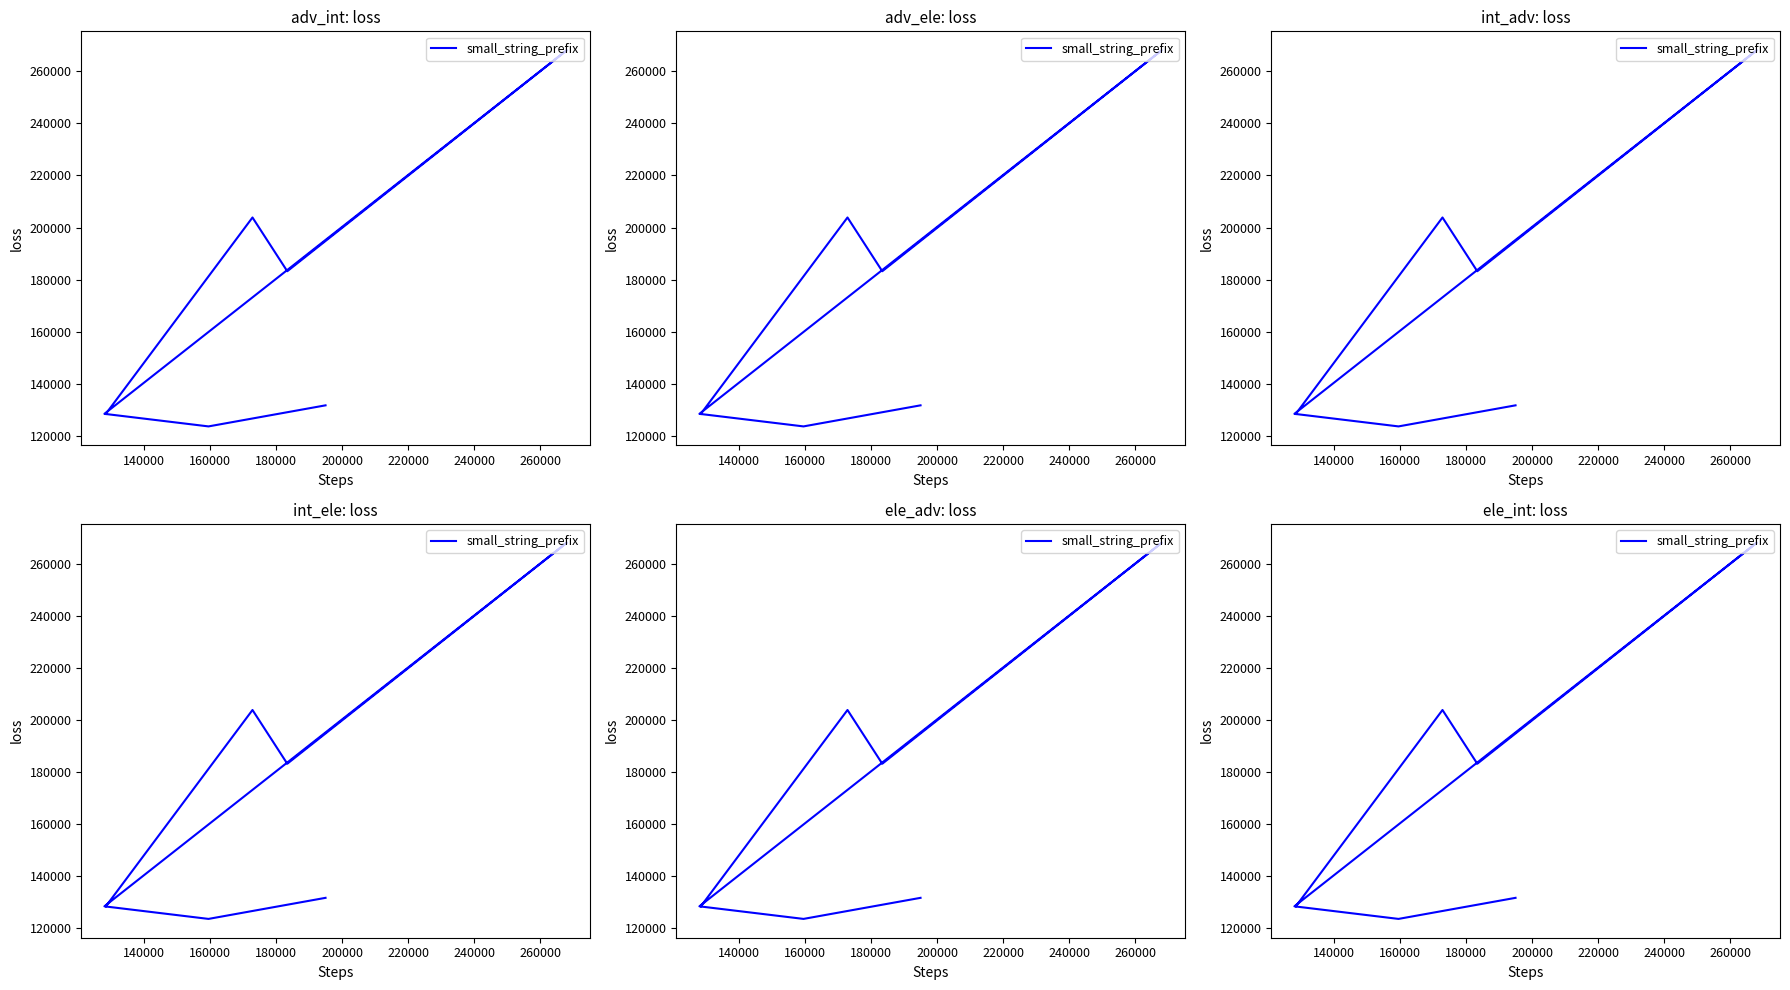

The chart shows a value of 73958 at 220000. True or false?

False